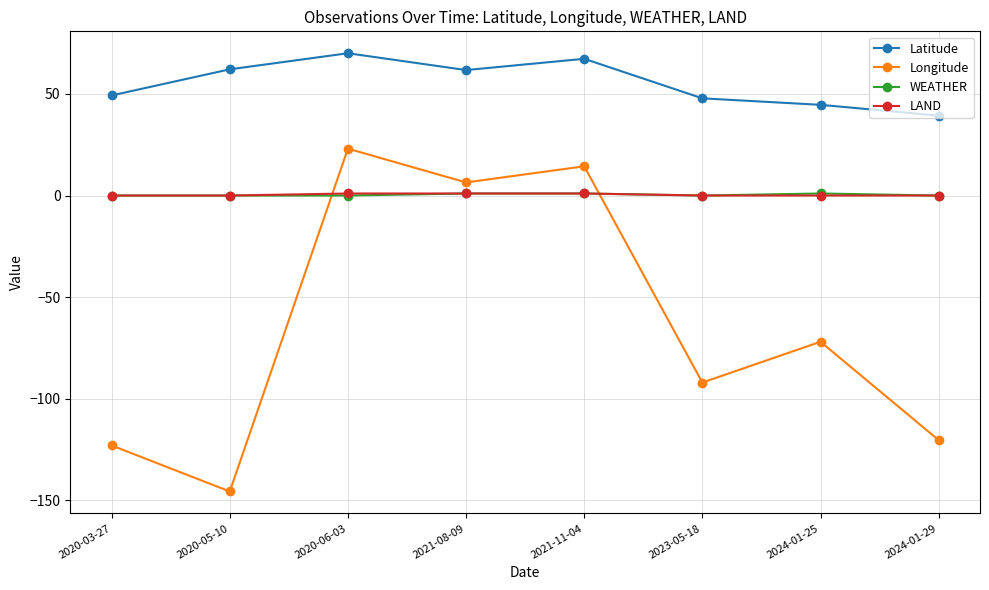

Which series has the largest total across all categories?

Latitude